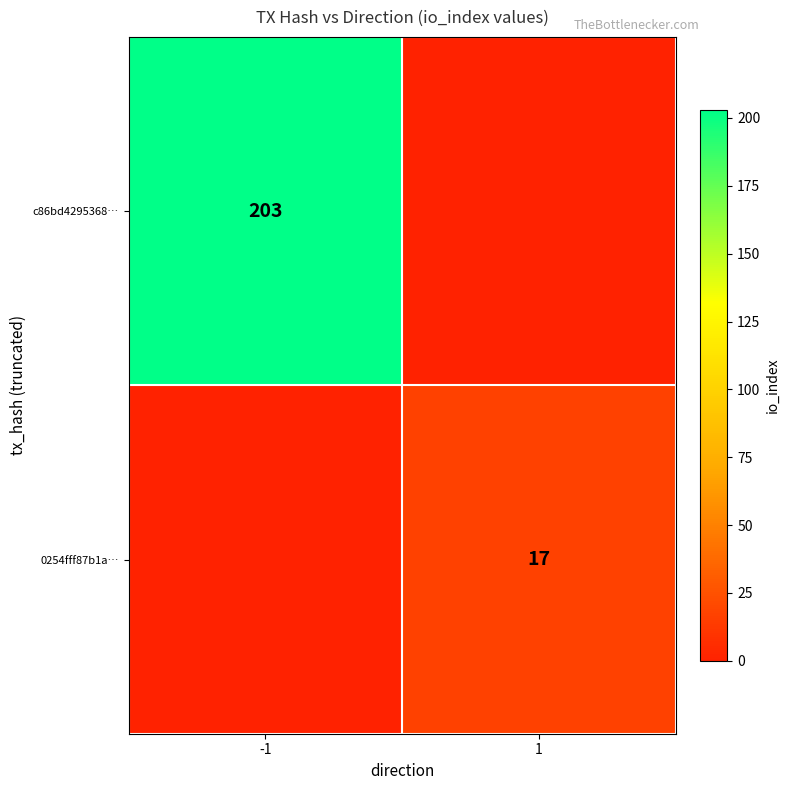

True or false: c86bd4295368… has a value of 331 at -1.

False